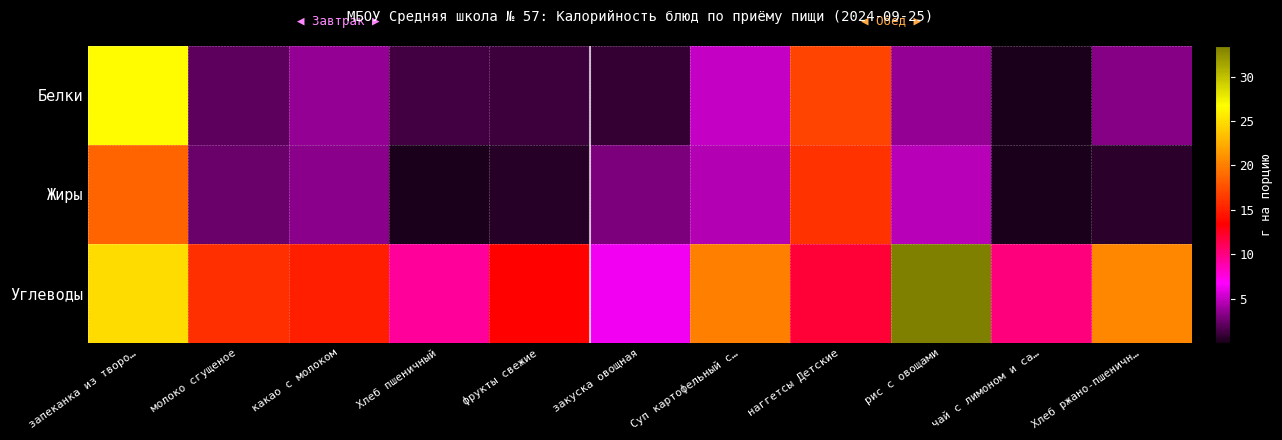

Reading right to left, extract all data points from this chart.

Белки: Хлеб ржано-пшеничн…=3.2	чай с лимоном и са…=0.1	рис с овощами=3.7	наггетсы Детские=16.9	Суп картофельный с…=5.0	закуска овощная=0.9	фрукты свежие=1.1	Хлеб пшеничный=1.3	какао с молоком=3.6	молоко сгущеное=2.0	запеканка из творо…=26.6
Жиры: Хлеб ржано-пшеничн…=0.6	чай с лимоном и са…=0.0	рис с овощами=4.6	наггетсы Детские=16.0	Суп картофельный с…=4.5	закуска овощная=3.0	фрукты свежие=0.4	Хлеб пшеничный=0.1	какао с молоком=3.3	молоко сгущеное=2.4	запеканка из творо…=18.6
Углеводы: Хлеб ржано-пшеничн…=20.4	чай с лимоном и са…=10.2	рис с овощами=33.4	наггетсы Детские=12.0	Суп картофельный с…=20.0	закуска овощная=6.3	фрукты свежие=13.5	Хлеб пшеничный=9.4	какао с молоком=15.0	молоко сгущеное=15.8	запеканка из творо…=24.9